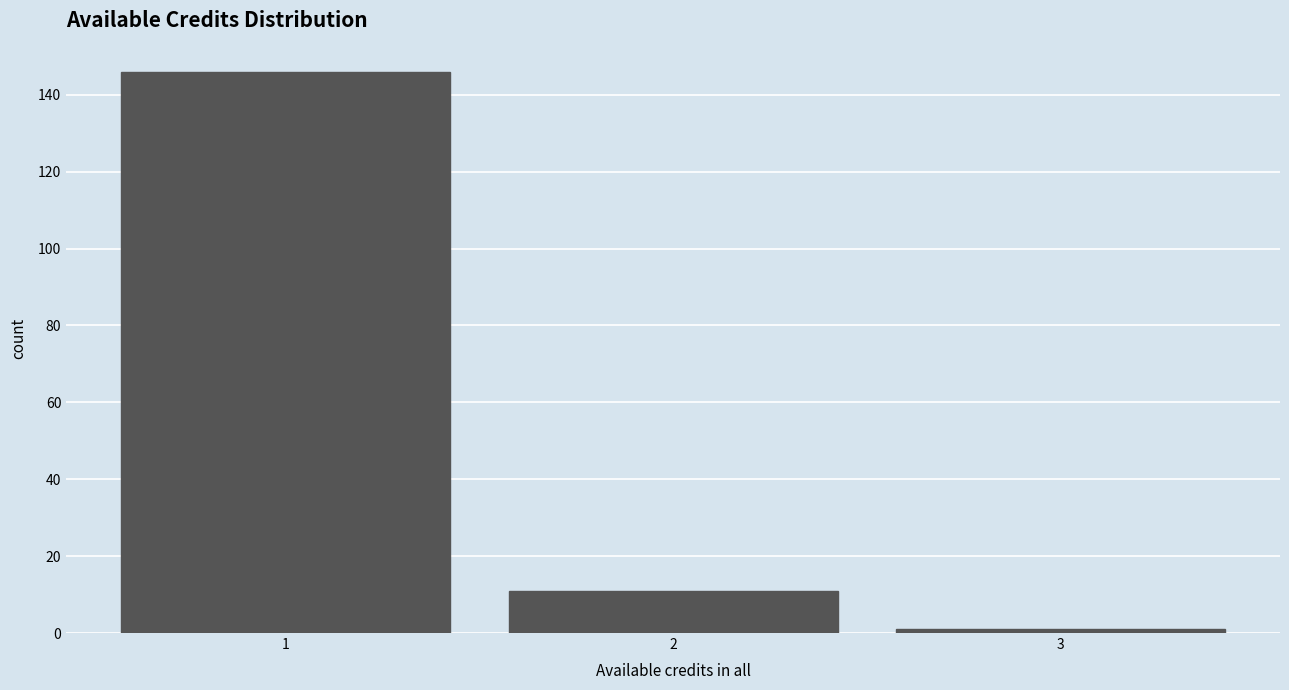

How tall is the bar that spans 0.5 to 1.5 on the x-axis? The values are not printed on the chart, so give them approximately, as read against the axis.

146